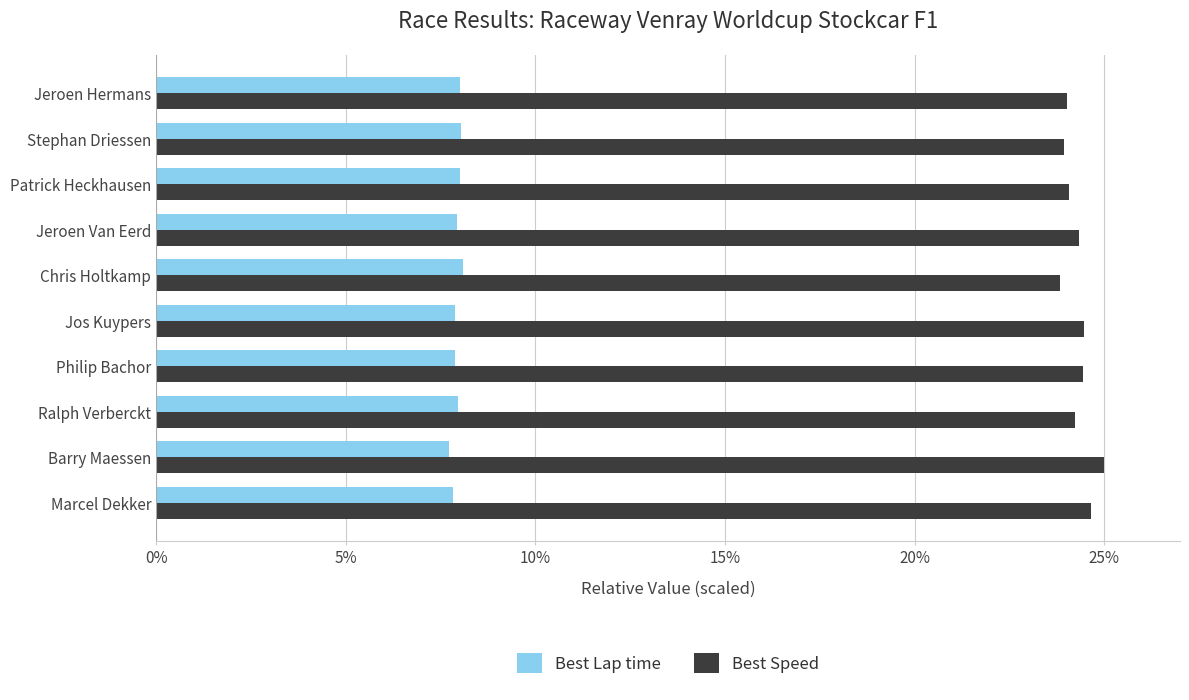

What value does the Best Speed series have at Barry Maessen?

25.0